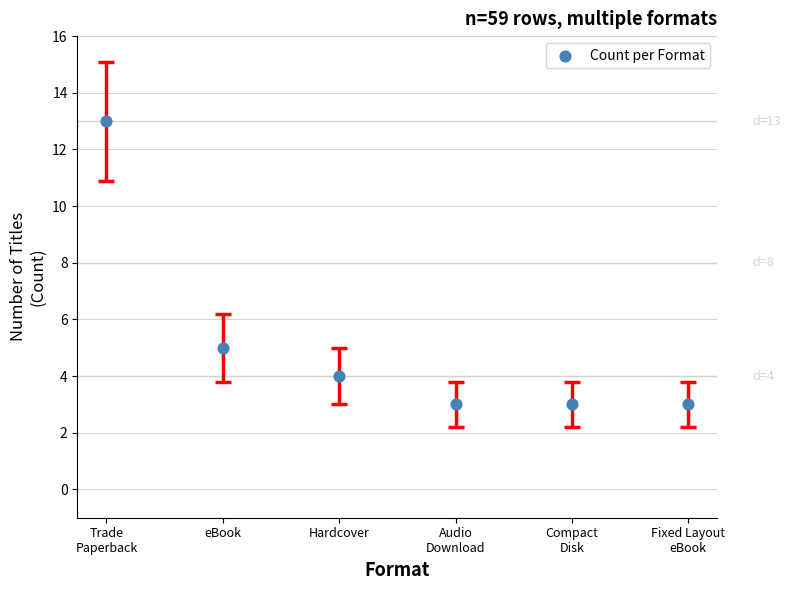

What is the range of Y values (max minus min)?

10